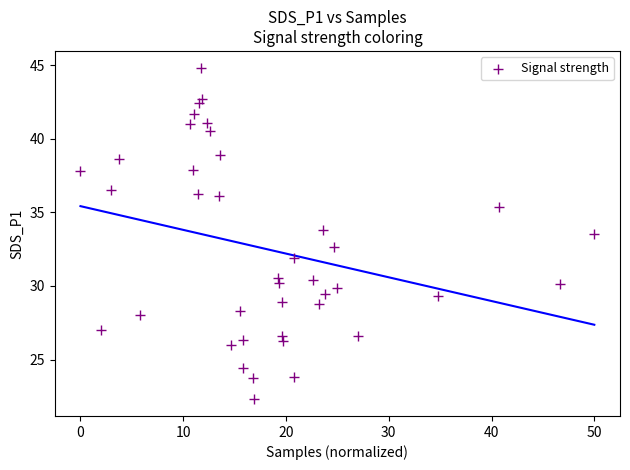

What is the range of Y values (max minus min)?

22.5